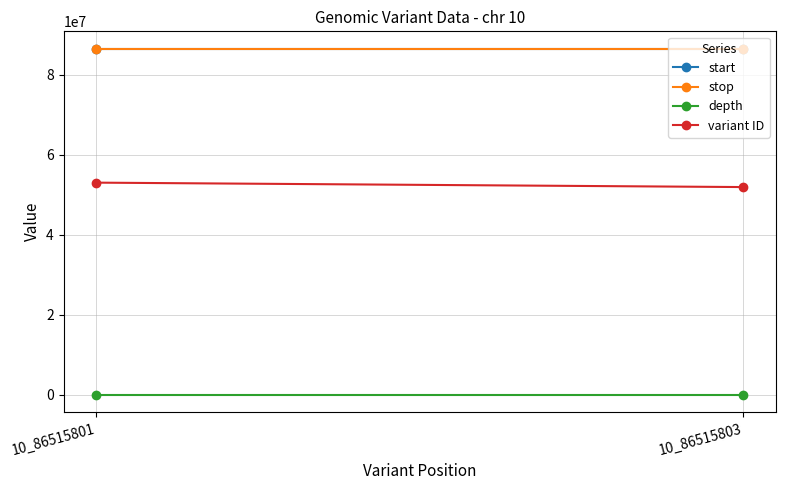

Reading left to right, what are all the values shown in this chart?

start: 10_86515801=86515801	10_86515803=86515803
stop: 10_86515801=86515802	10_86515803=86515804
depth: 10_86515801=12	10_86515803=12
variant ID: 10_86515801=53028350	10_86515803=51921239